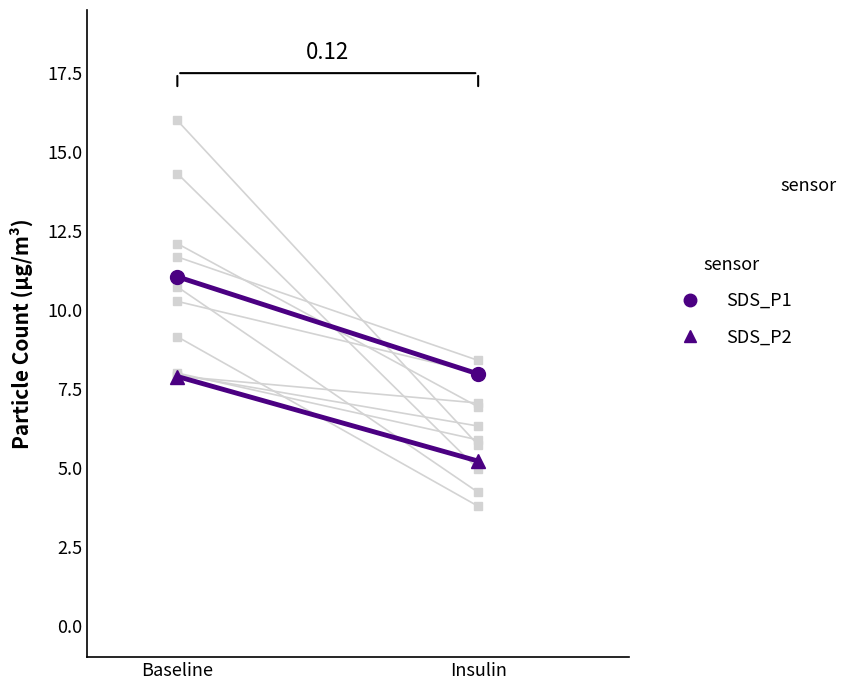

Rank the categories by SDS_P1 value from highest to lowest.

Baseline, Insulin